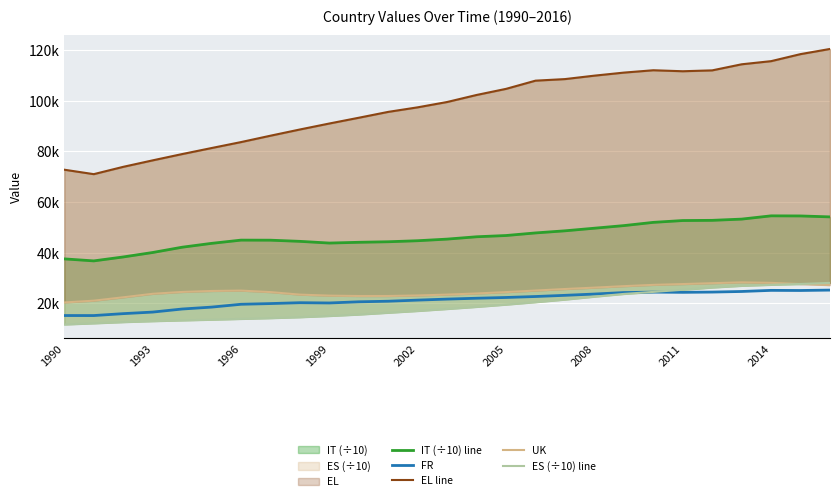

Is the value of EL line at 1999 greater than the value of IT (÷10) line at 13?

Yes